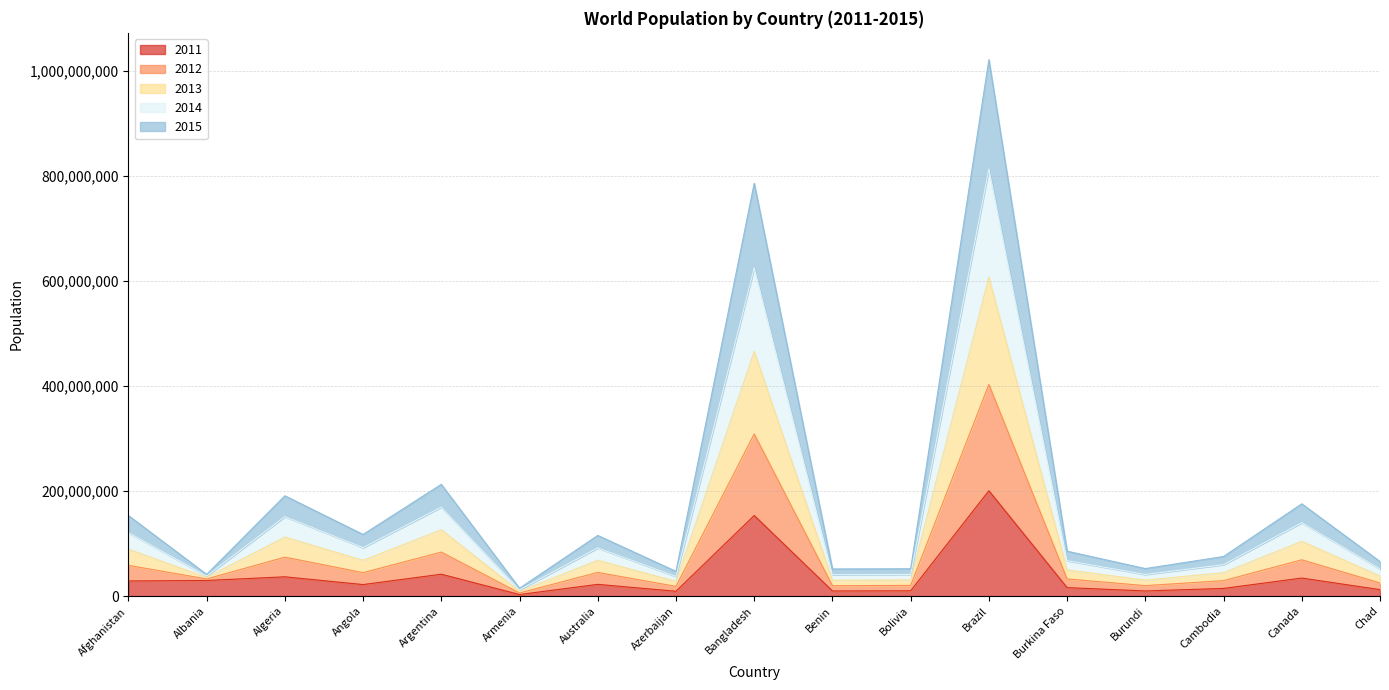

At which label does 2011 reach its peak?

Brazil